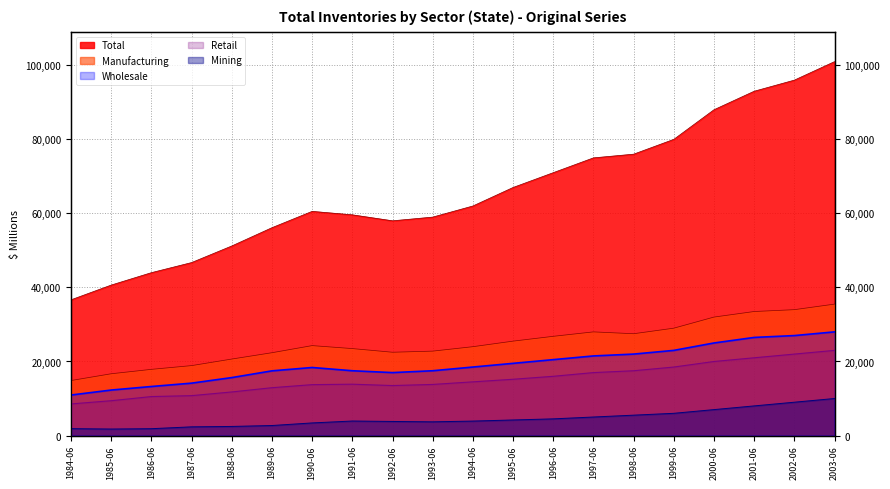

List the labels in order of Retail value, largest first.

2003-06, 2002-06, 2001-06, 2000-06, 1999-06, 1998-06, 1997-06, 1996-06, 1995-06, 1994-06, 1991-06, 1993-06, 1990-06, 1992-06, 1989-06, 1988-06, 1987-06, 1986-06, 1985-06, 1984-06